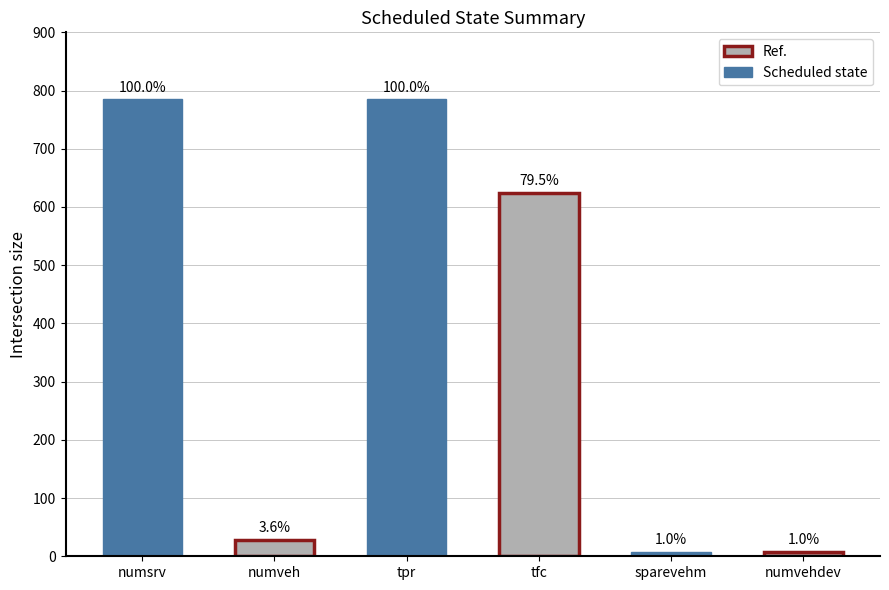

Reading left to right, what are all the values shown in this chart?

785	28	785	624	8	8